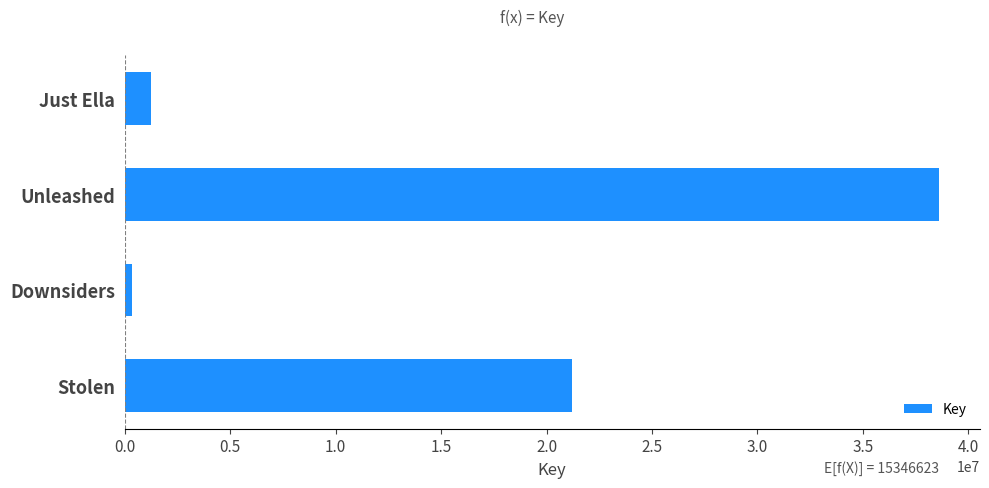

What is the average value?

15346624